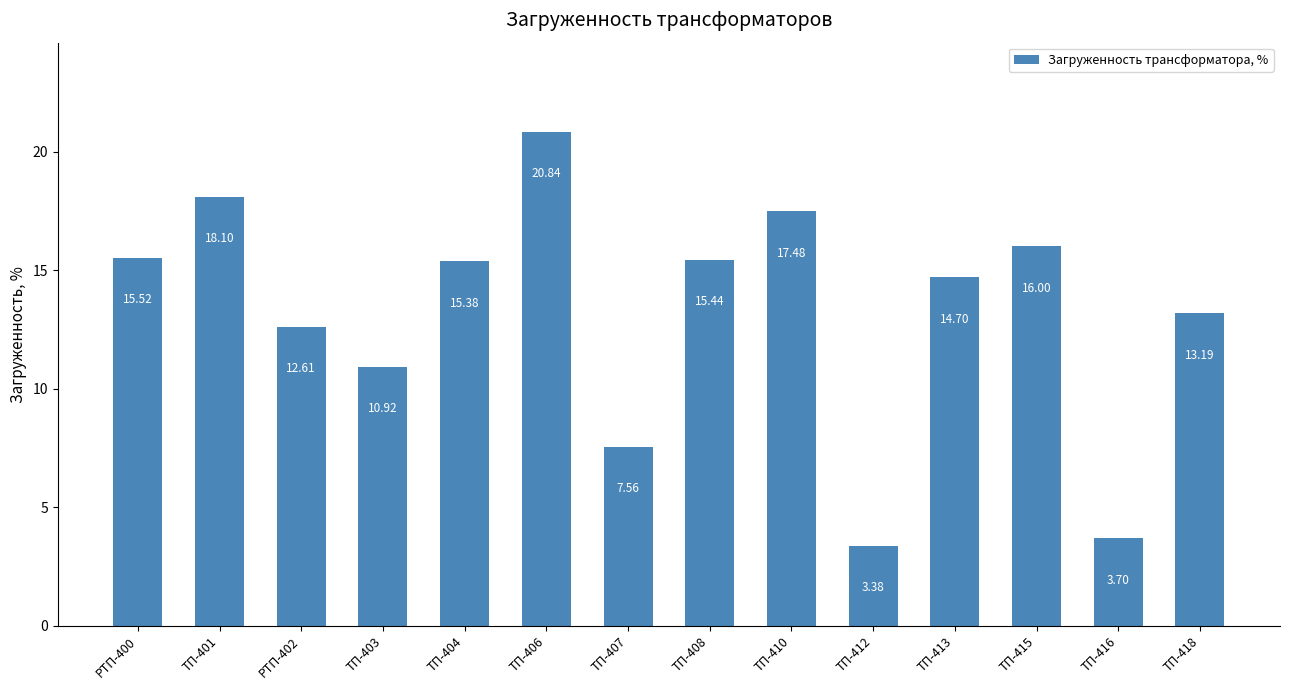

What is the change in value from ТП-404 to ТП-413?

-0.7